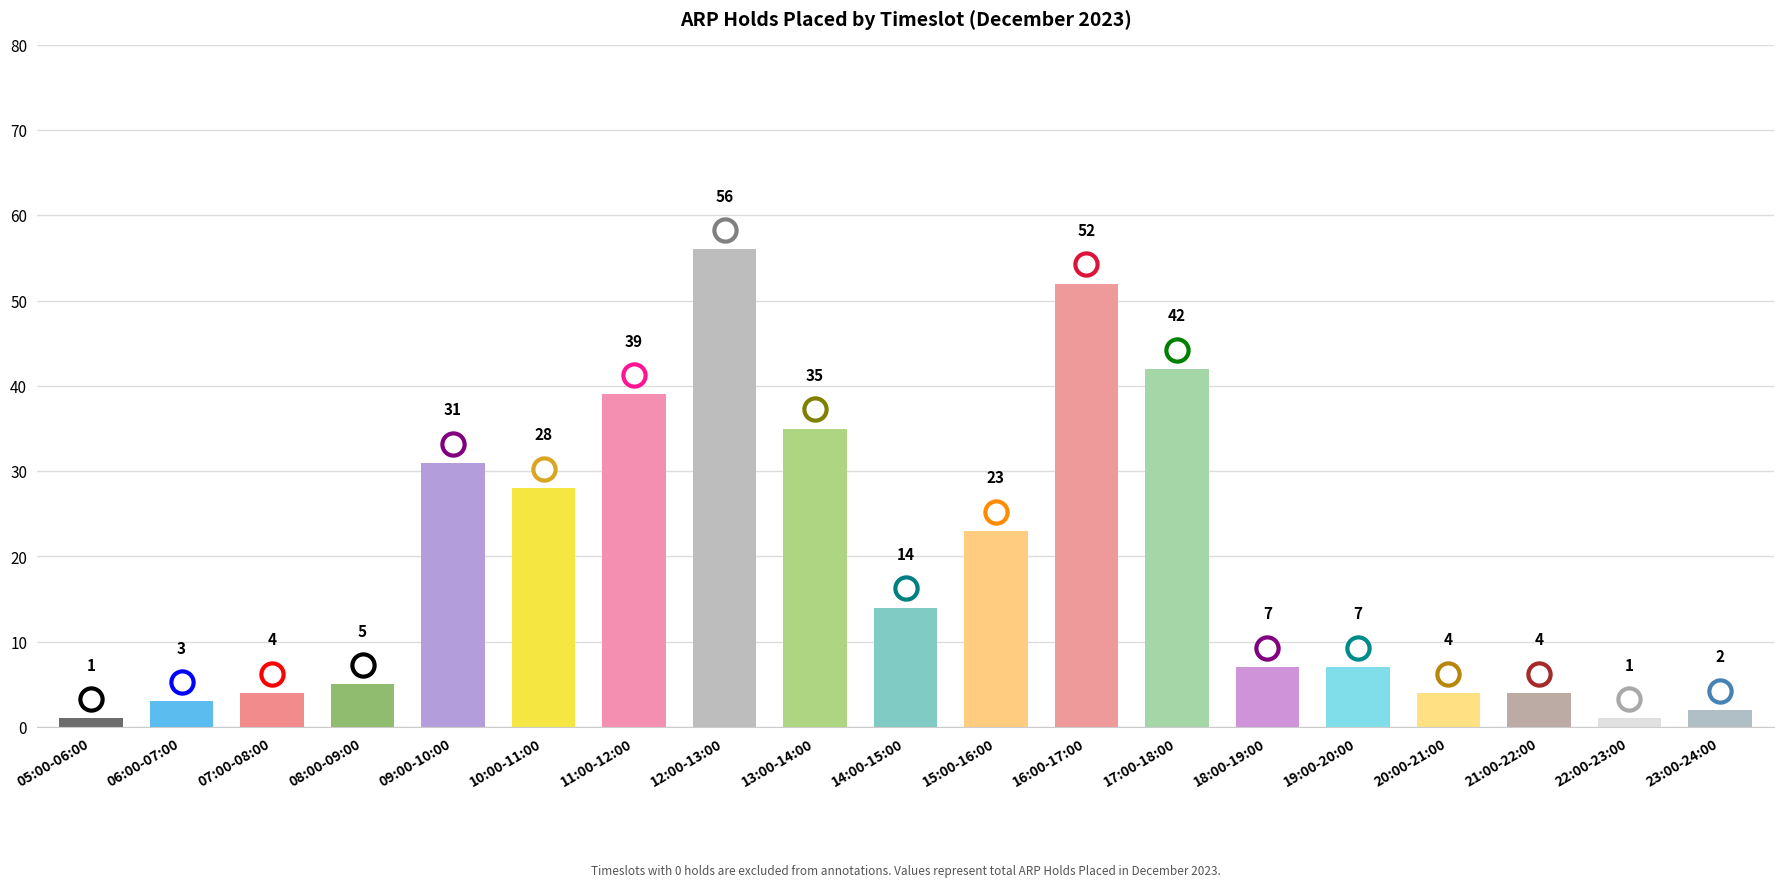

Between 20:00-21:00 and 23:00-24:00, which is larger?

20:00-21:00